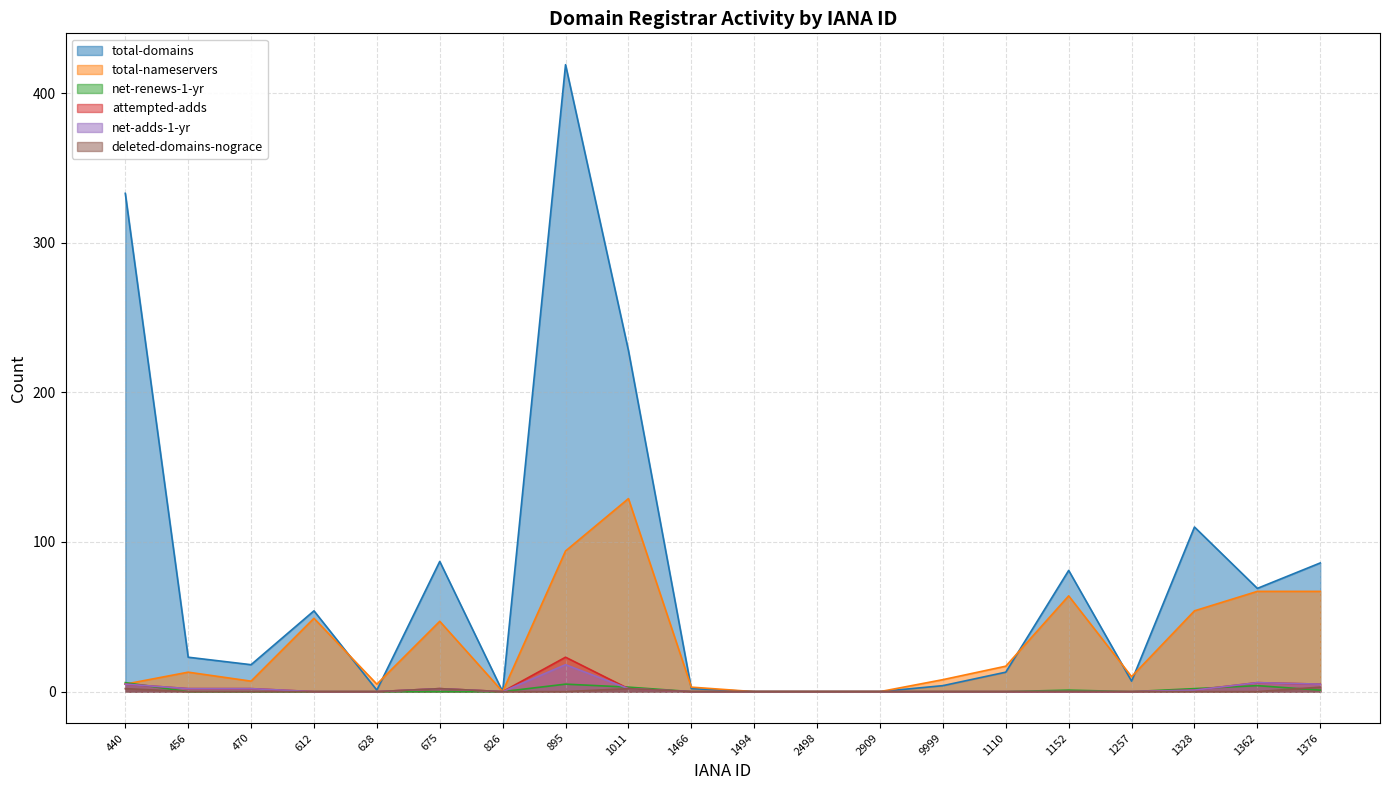

Reading right to left, list all the values displayed in this chart.

total-domains: 1376=86	1362=69	1328=110	1257=7	1152=81	1110=13	9999=4	2909=0	2498=0	1494=0	1466=2	1011=228	895=419	826=0	675=87	628=1	612=54	470=18	456=23	440=333
total-nameservers: 1376=67	1362=67	1328=54	1257=10	1152=64	1110=17	9999=8	2909=0	2498=0	1494=0	1466=3	1011=129	895=94	826=0	675=47	628=5	612=49	470=7	456=13	440=5
net-renews-1-yr: 1376=1	1362=4	1328=2	1257=0	1152=1	1110=0	9999=0	2909=0	2498=0	1494=0	1466=0	1011=3	895=5	826=0	675=0	628=0	612=0	470=0	456=0	440=6
attempted-adds: 1376=5	1362=6	1328=1	1257=0	1152=0	1110=0	9999=0	2909=0	2498=0	1494=0	1466=0	1011=2	895=23	826=0	675=2	628=0	612=0	470=2	456=2	440=5
net-adds-1-yr: 1376=5	1362=6	1328=1	1257=0	1152=0	1110=0	9999=0	2909=0	2498=0	1494=0	1466=0	1011=2	895=18	826=0	675=2	628=0	612=0	470=2	456=2	440=5
deleted-domains-nograce: 1376=3	1362=0	1328=0	1257=0	1152=0	1110=0	9999=0	2909=0	2498=0	1494=0	1466=0	1011=2	895=0	826=0	675=2	628=0	612=0	470=0	456=0	440=2